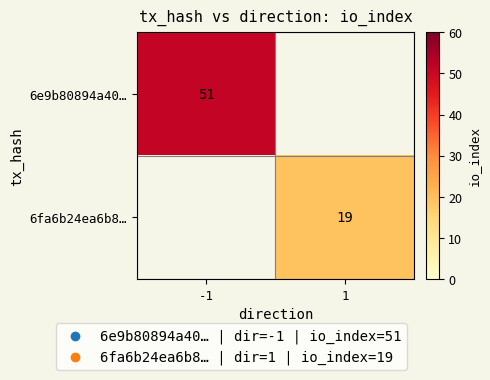

The 6e9b80894a40… series shows 51 at -1. True or false?

True